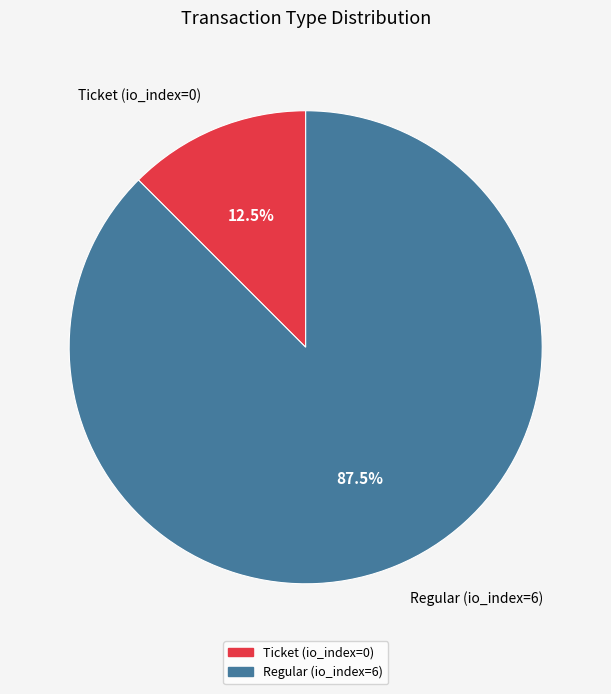

Rank the categories by value from lowest to highest.

Ticket (io_index=0), Regular (io_index=6)